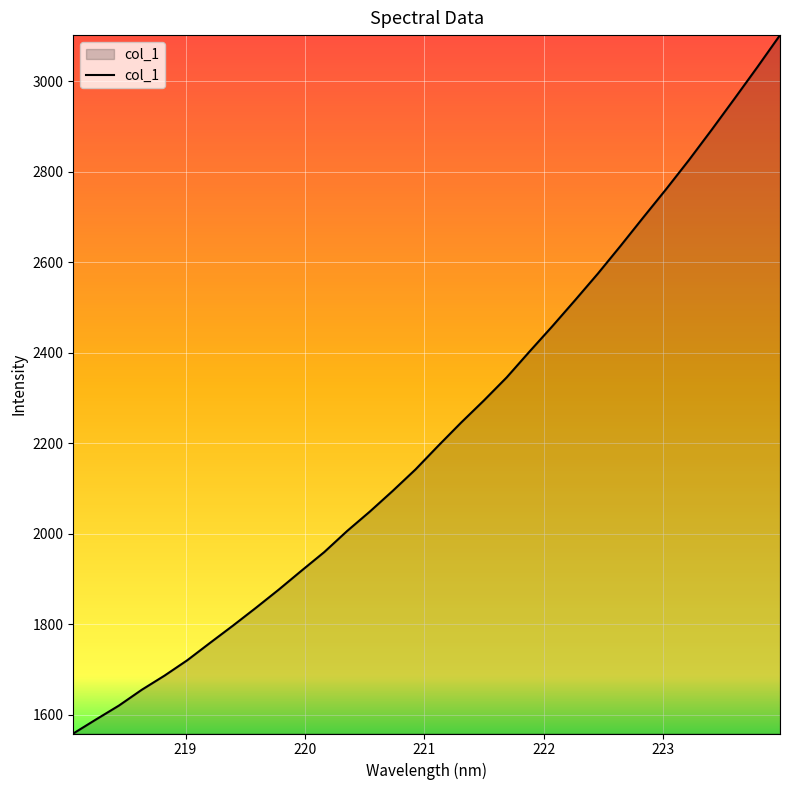

What is the greatest value displayed?

3101.4